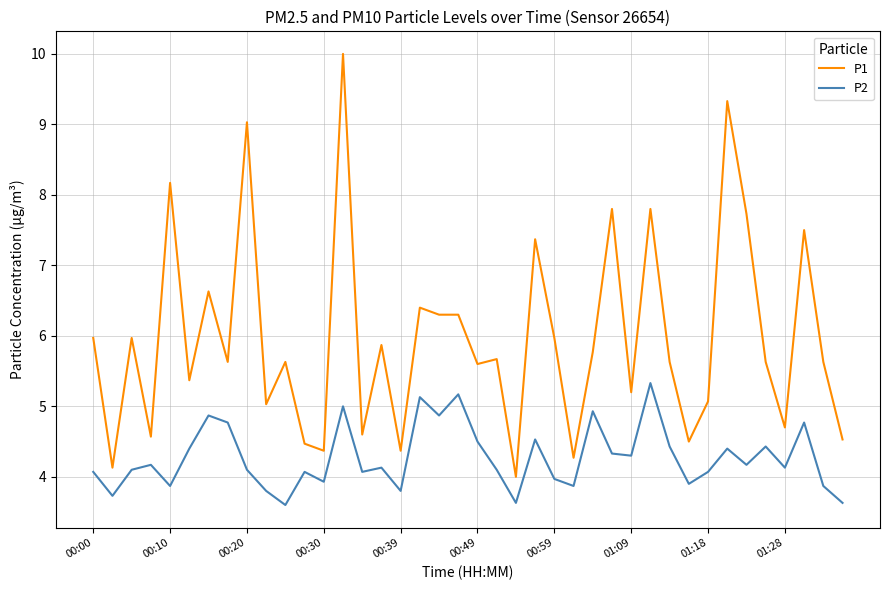

List the series in order of their peak value, lowest first.

P2, P1